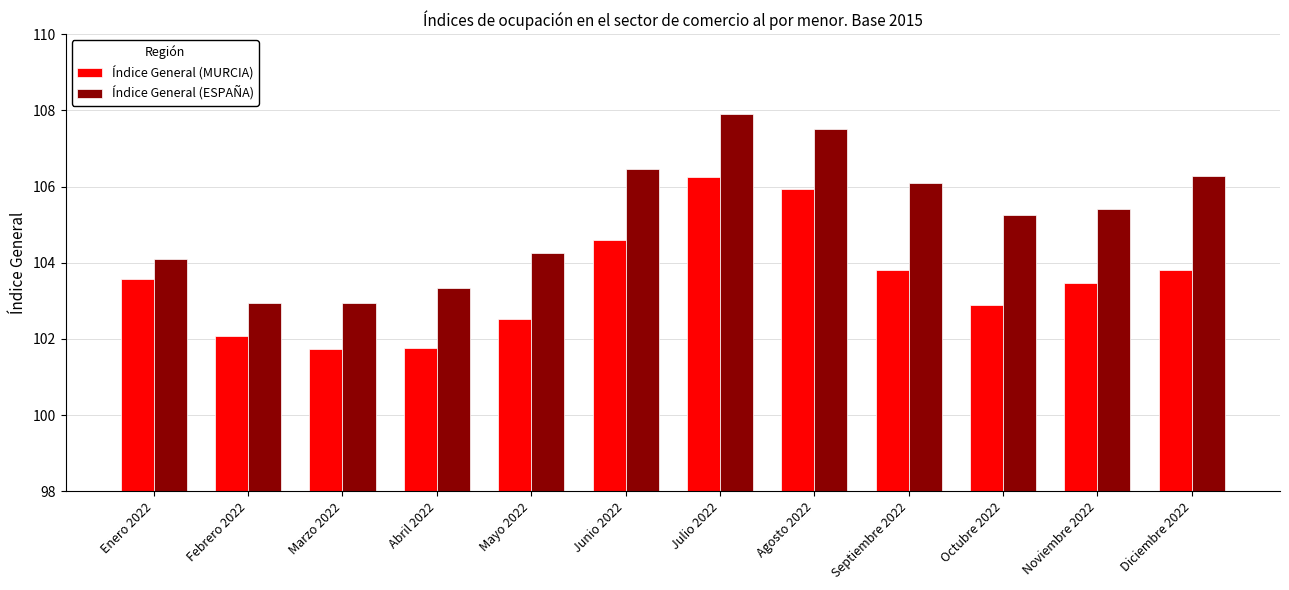

What is the difference between the maximum and second lowest values in the Índice General (MURCIA) series?

4.5